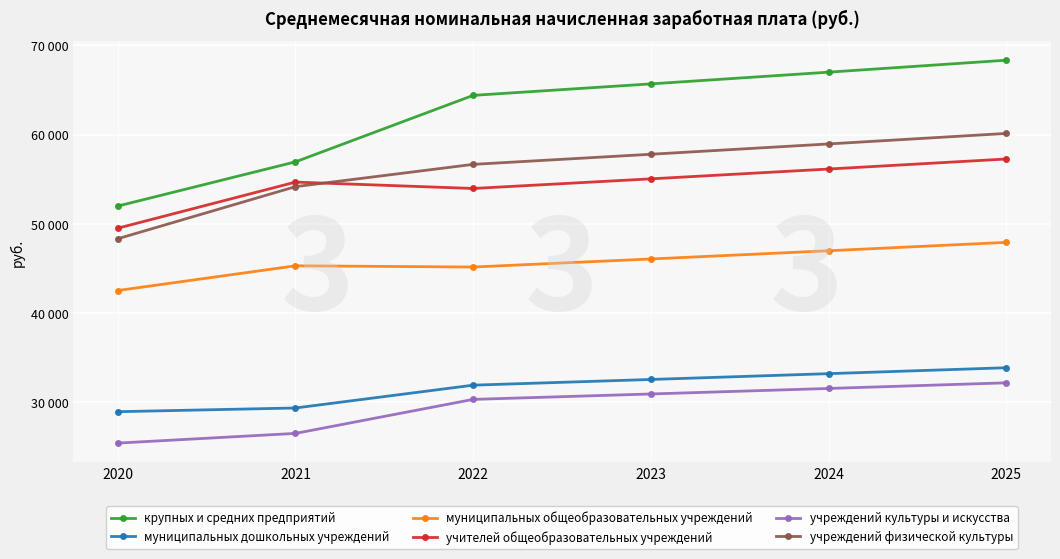

What is the difference between the highest and lowest values at 2022?

34082.5